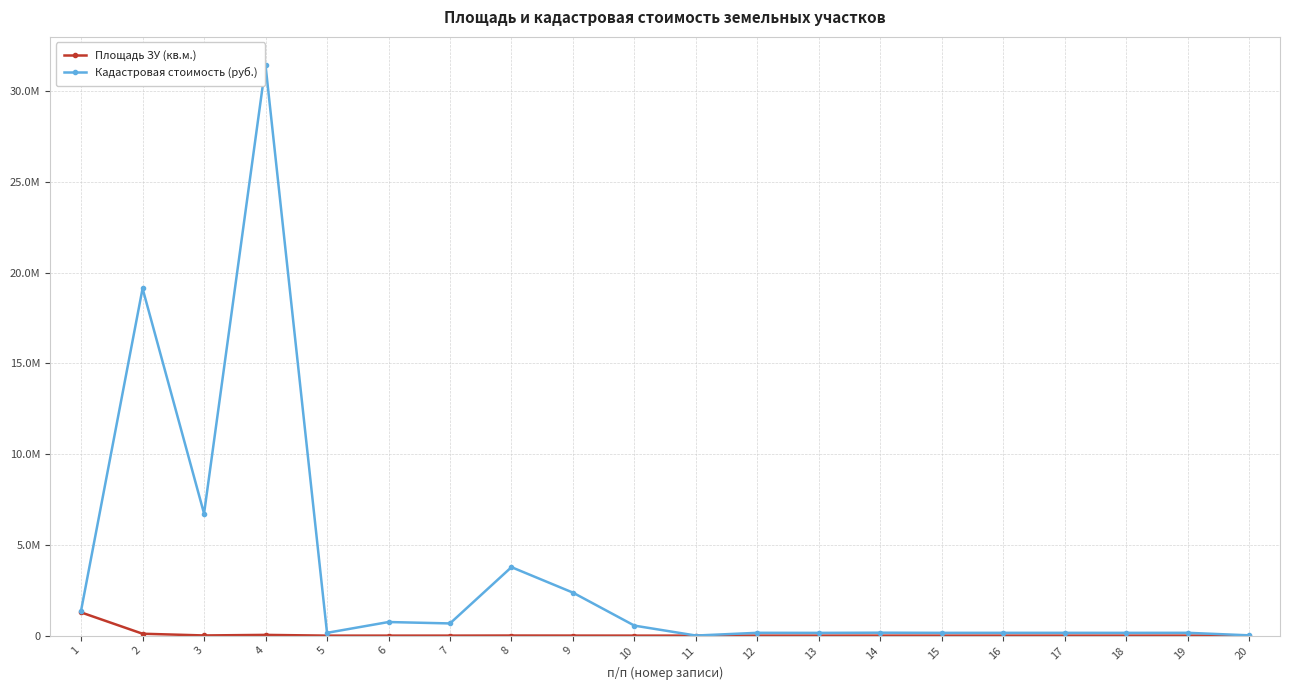

Reading right to left, list all the values displayed in this chart.

Площадь ЗУ (кв.м.): 20=364.0	19=1192.0	18=1177.0	17=1187.0	16=1189.0	15=1181.0	14=1245.0	13=1168.0	12=1195.0	11=110.0	10=820.0	9=2823.0	8=5613.0	7=1000.0	6=690.0	5=102.0	4=40869.0	3=10003.0	2=104841.0	1=1280389.0
Кадастровая стоимость (руб.): 20=16008.7	19=155329.5	18=153374.9	17=154678.0	16=154938.6	15=153896.1	14=162236.0	13=152202.1	12=155720.5	11=4837.8	10=551359.8	9=2369880.3	8=3774125.1	7=672390.0	6=749795.4	5=154416.8	4=31425808.9	3=6725917.2	2=19134530.9	1=1382820.1